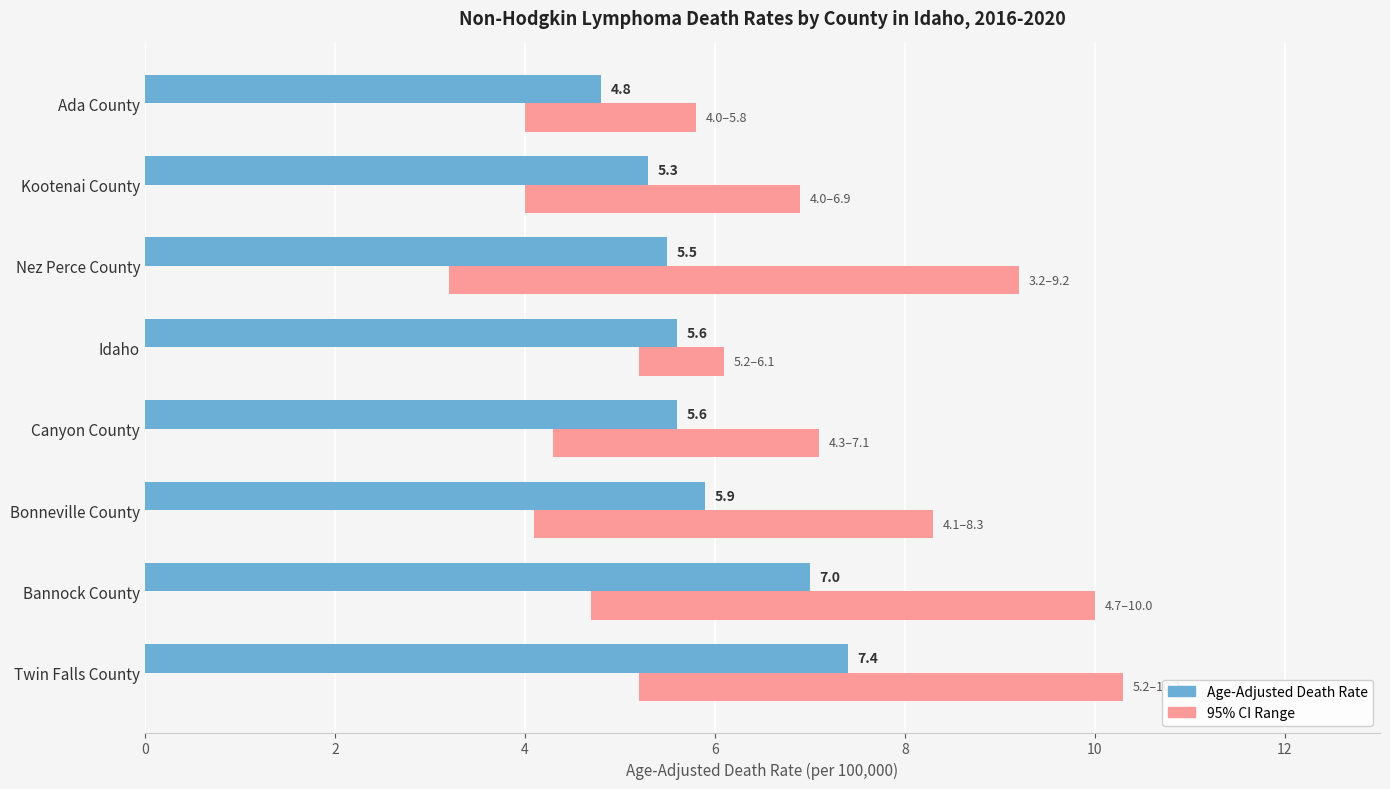

The Age-Adjusted Death Rate series shows 1.2 at Idaho. True or false?

False